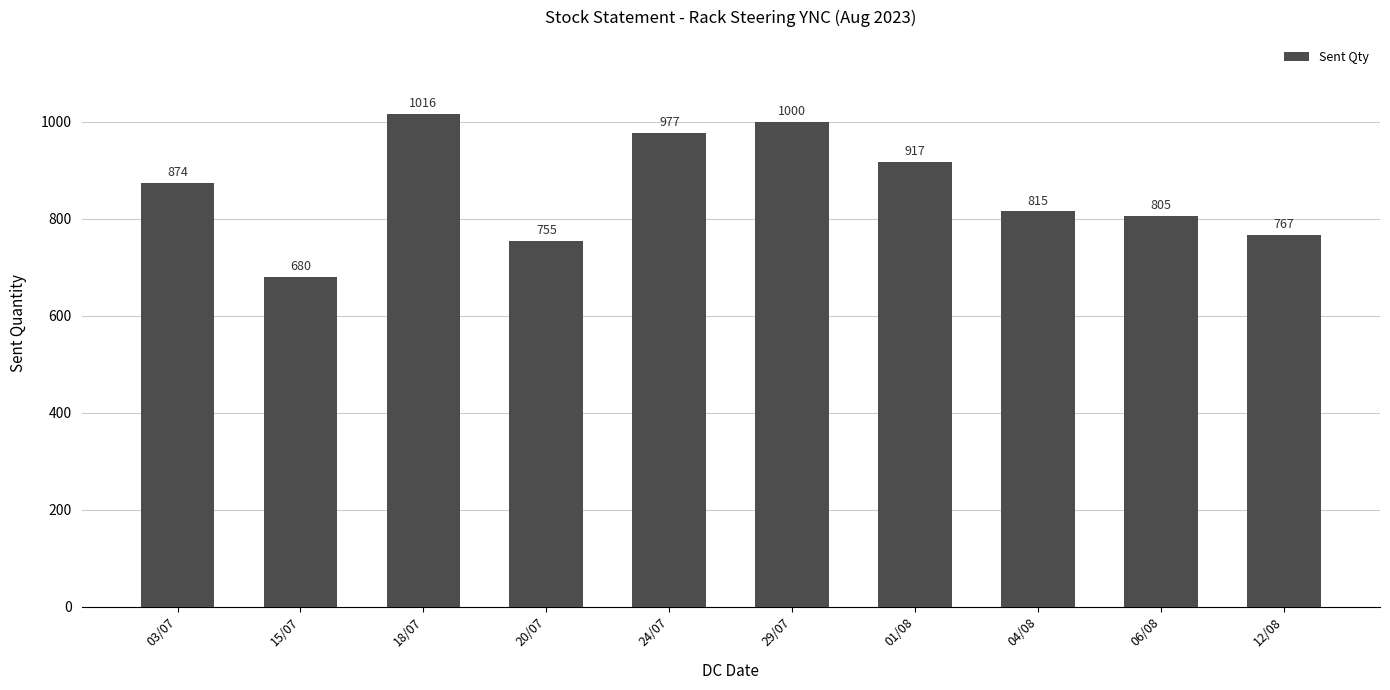

True or false: the data shows 204 at 15/07.

False